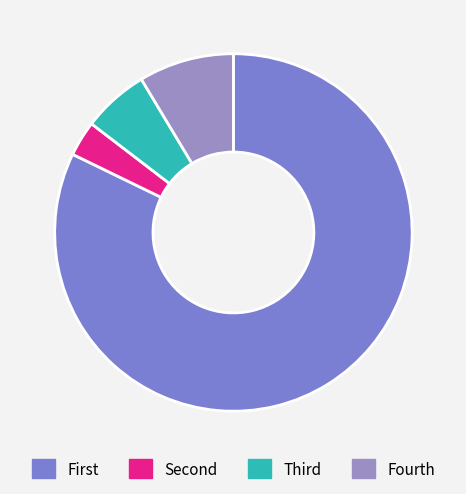

Rank the categories by value from highest to lowest.

First, Fourth, Third, Second